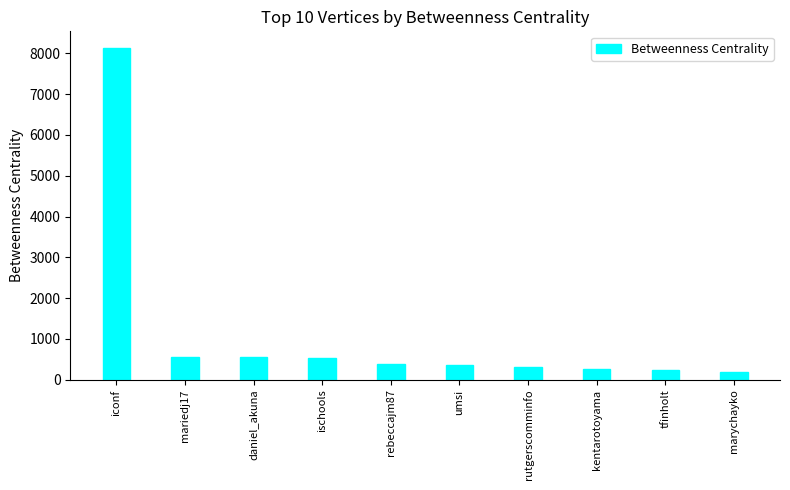

What position from the left is mariedj17?

2